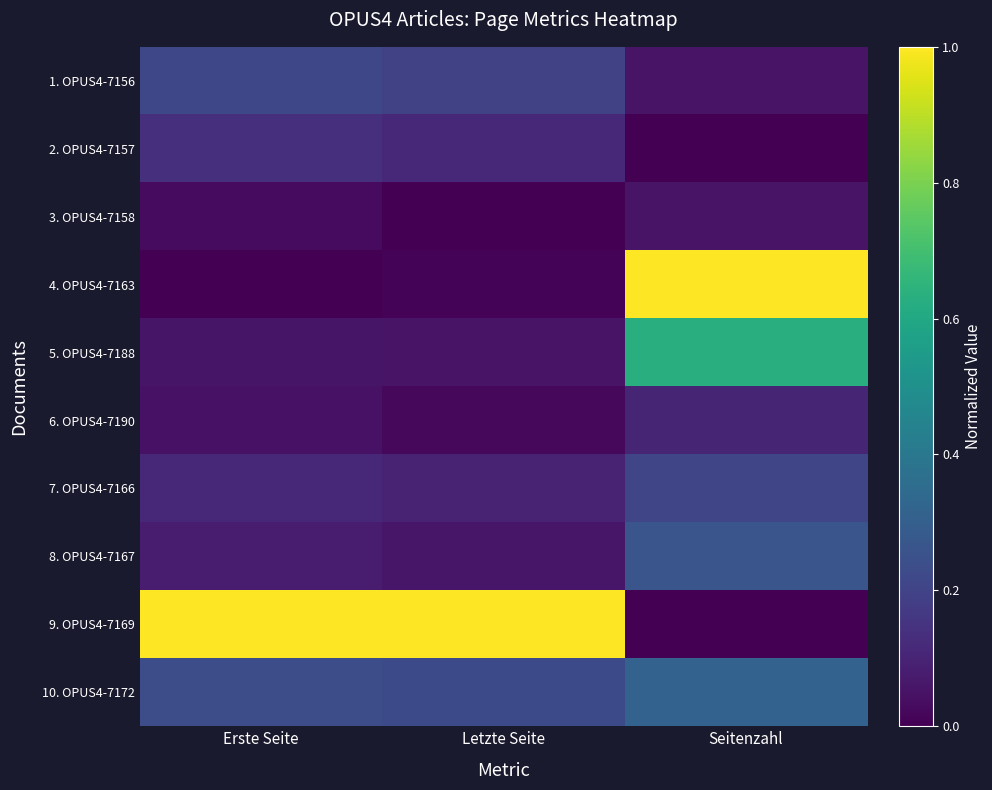

Reading left to right, what are all the values shown in this chart?

1. OPUS4-7156: Erste Seite=0.2	Letzte Seite=0.2	Seitenzahl=0.1
2. OPUS4-7157: Erste Seite=0.1	Letzte Seite=0.1	Seitenzahl=0.0
3. OPUS4-7158: Erste Seite=0.0	Letzte Seite=0.0	Seitenzahl=0.1
4. OPUS4-7163: Erste Seite=0.0	Letzte Seite=0.0	Seitenzahl=1.0
5. OPUS4-7188: Erste Seite=0.1	Letzte Seite=0.1	Seitenzahl=0.6
6. OPUS4-7190: Erste Seite=0.0	Letzte Seite=0.0	Seitenzahl=0.1
7. OPUS4-7166: Erste Seite=0.1	Letzte Seite=0.1	Seitenzahl=0.2
8. OPUS4-7167: Erste Seite=0.1	Letzte Seite=0.1	Seitenzahl=0.3
9. OPUS4-7169: Erste Seite=1.0	Letzte Seite=1.0	Seitenzahl=0.0
10. OPUS4-7172: Erste Seite=0.2	Letzte Seite=0.2	Seitenzahl=0.3